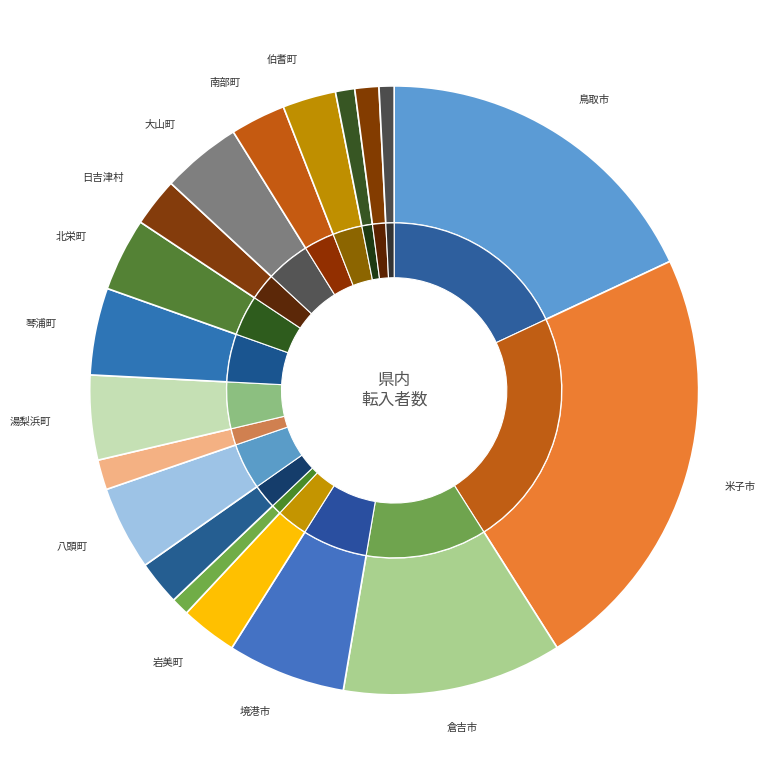

How many segments does this pie chart have?

19